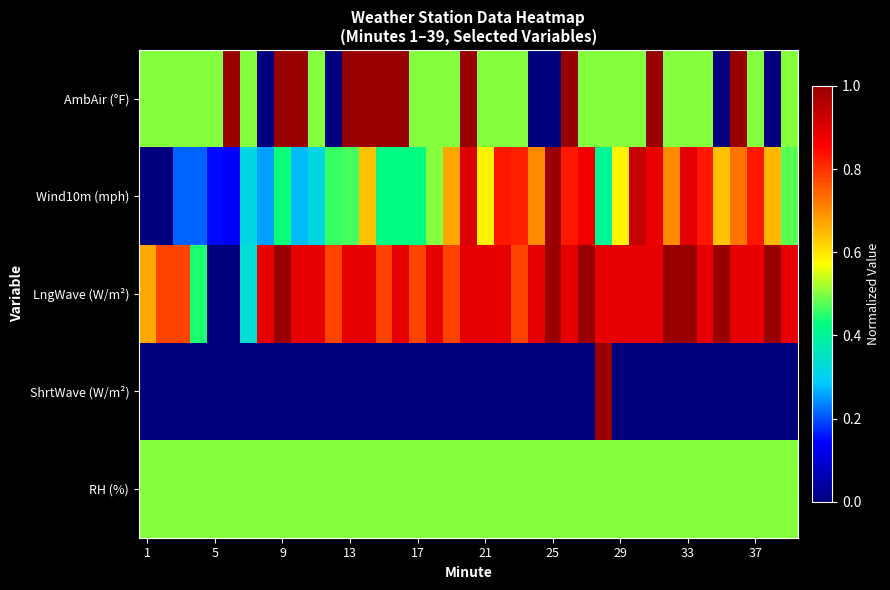

How many categories are shown in the chart?

39